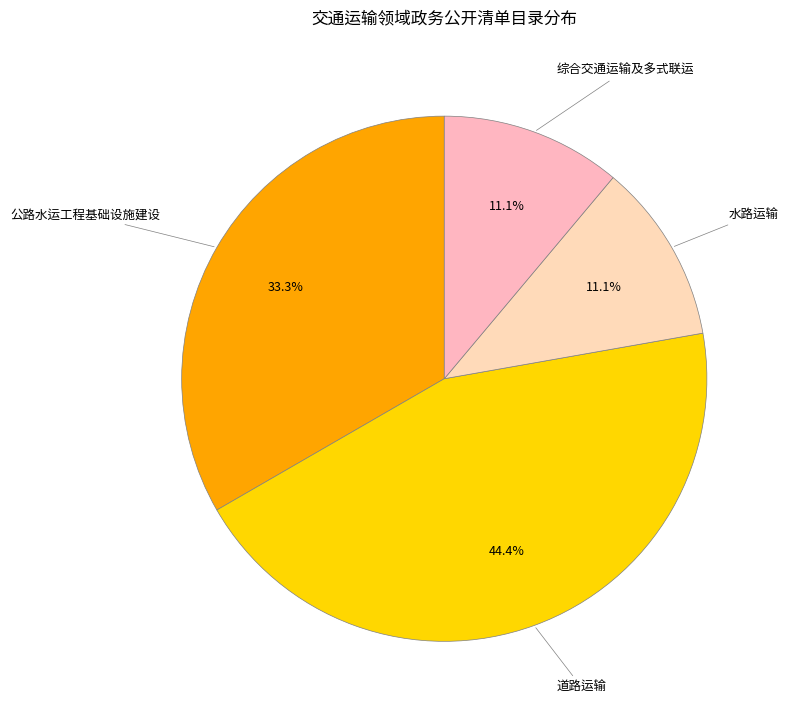

Which has a higher value, 道路运输 or 公路水运工程基础设施建设?

道路运输